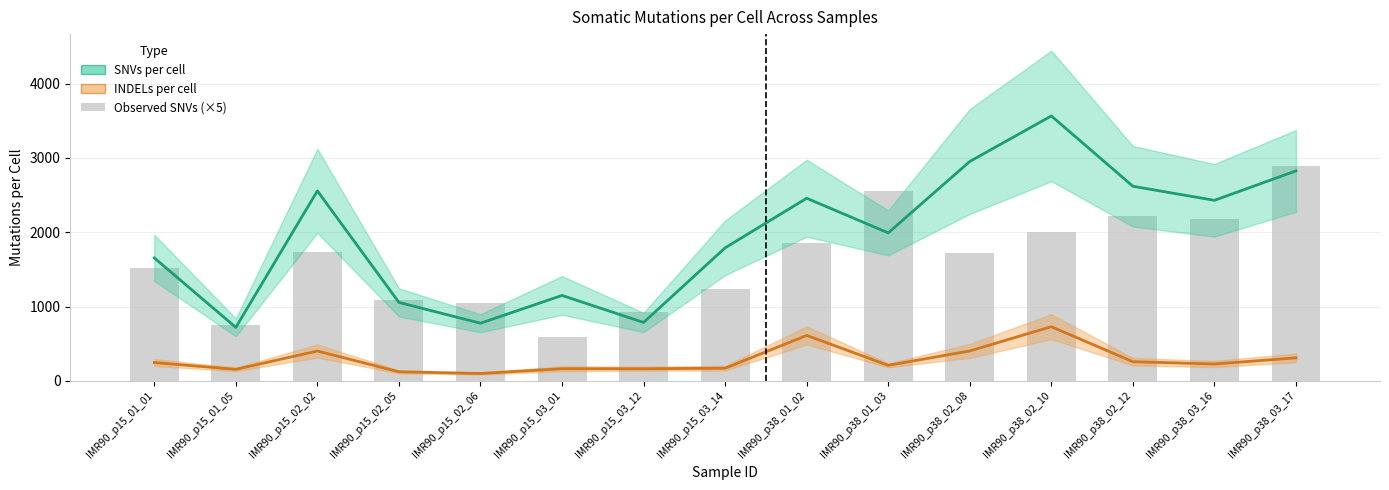

Count the number of data series in this chart.

3